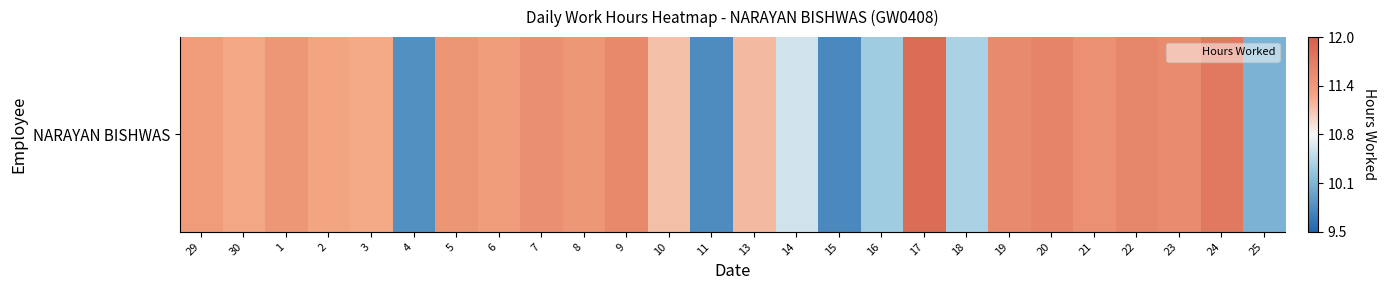

Rank the categories by value from highest to lowest.

17, 24, 20, 22, 9, 19, 23, 7, 21, 5, 8, 1, 29, 6, 2, 30, 3, 13, 10, 14, 18, 16, 25, 4, 11, 15